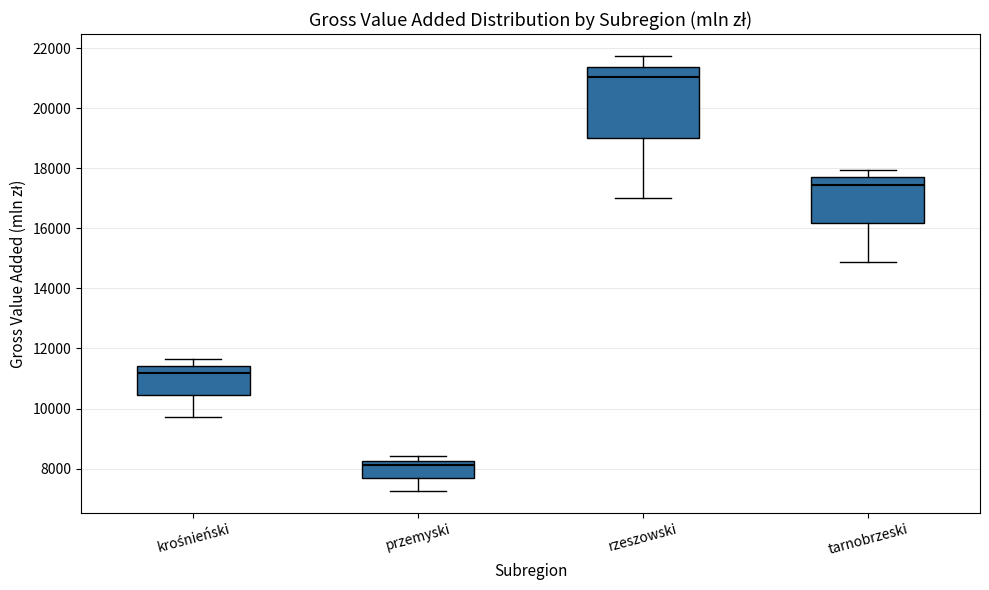

Which box has the lowest median line?

przemyski